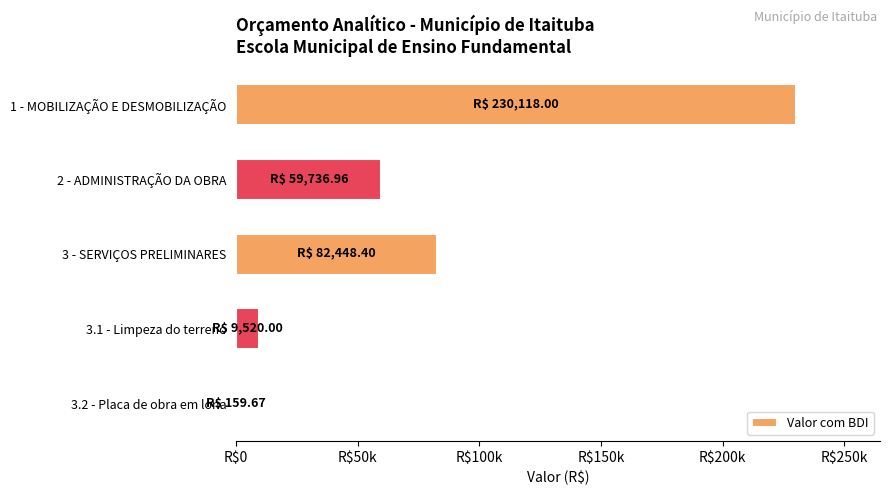

What is the greatest value displayed?

230118.0